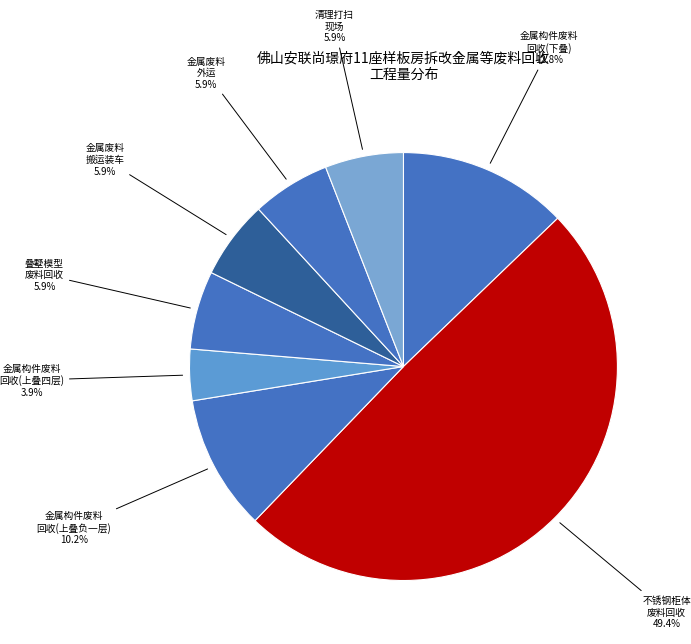

Which slice is the smallest?

金属构件废料回收(上叠四层)